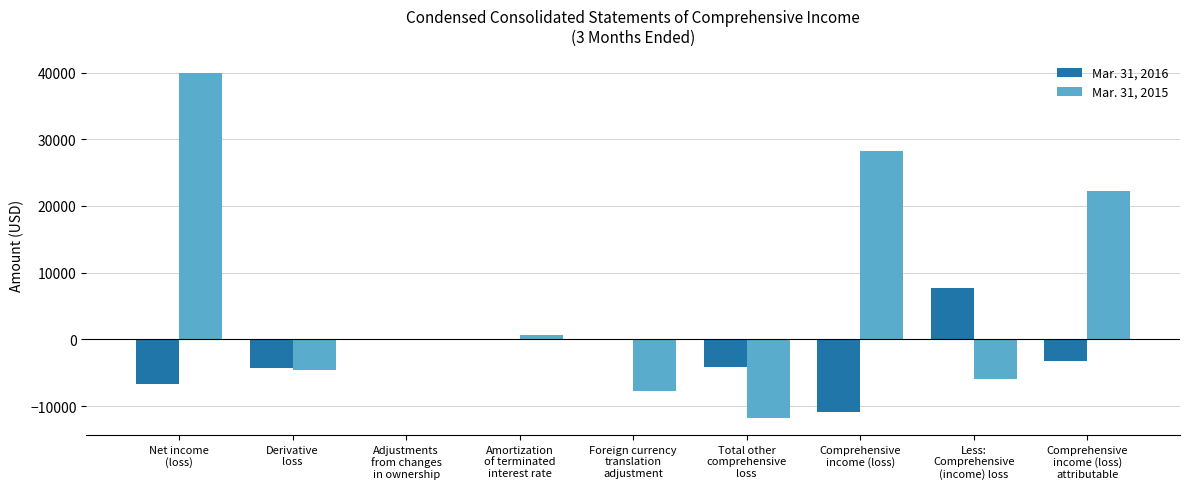

What is the sum of all Mar. 31, 2016 values?

-21556